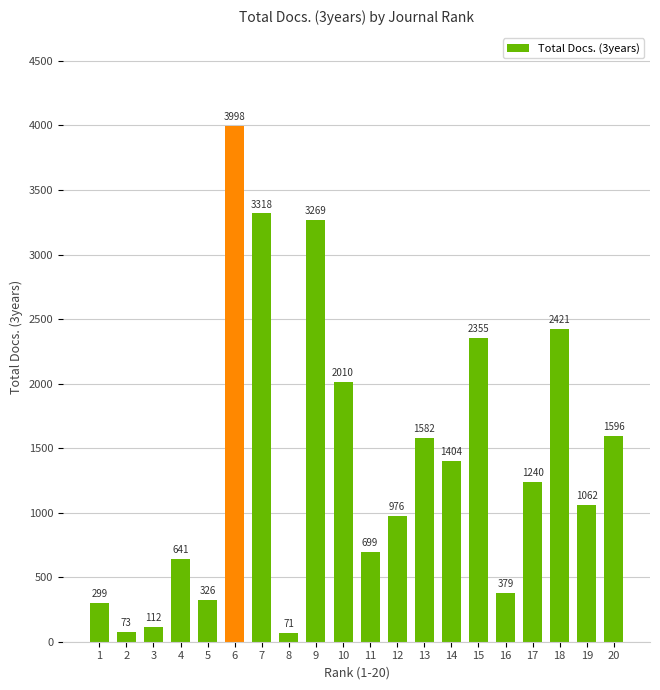

Reading left to right, what are all the values shown in this chart?

1=299	2=73	3=112	4=641	5=326	6=3998	7=3318	8=71	9=3269	10=2010	11=699	12=976	13=1582	14=1404	15=2355	16=379	17=1240	18=2421	19=1062	20=1596